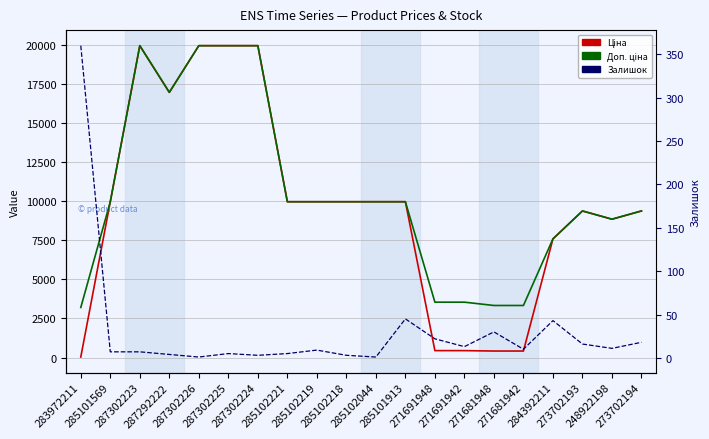

True or false: Доп. ціна and Ціна intersect in this chart.

False